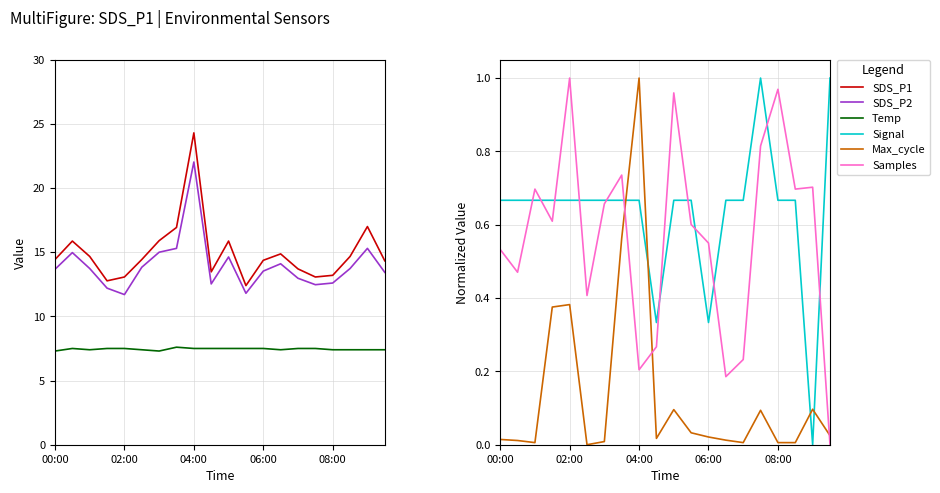

True or false: Max_cycle has a value of 0.0 at 17.

True